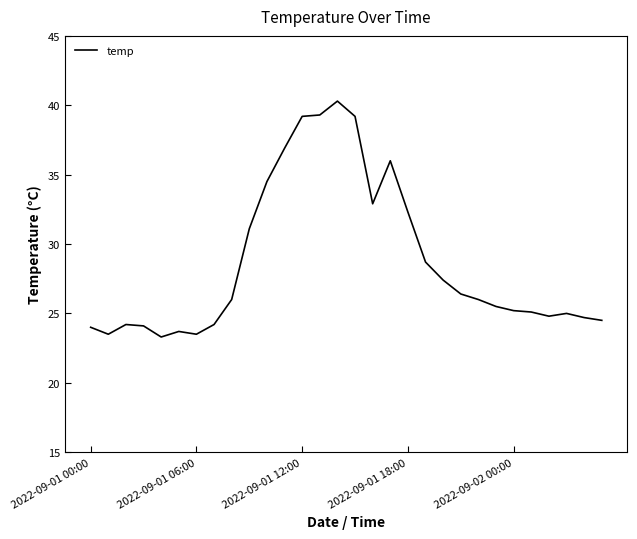

What is the smallest value displayed?

23.3